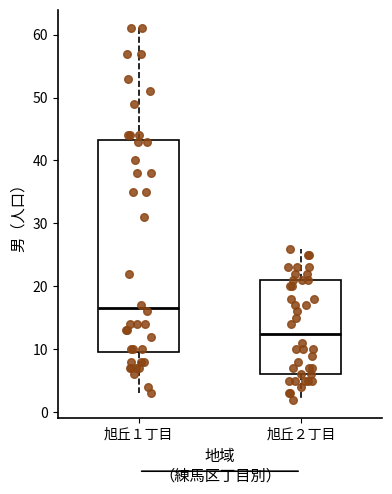

Reading left to right, read every box against the y-axis: the position of its median line, the range the box covers, and the ends of its whiskers. The values are not printed on the chart, so give them approximately, as read against the axis.

旭丘１丁目: median 17, box 10 to 43, whiskers 3 to 61
旭丘２丁目: median 13, box 6 to 21, whiskers 2 to 26